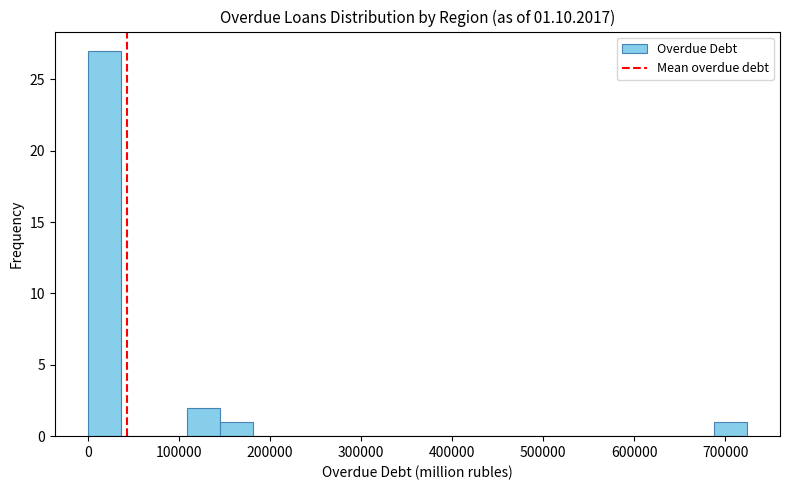

Around what value on the x-axis is the tallest bar? Give the approximate position of its centre, as read against the axis.

20000